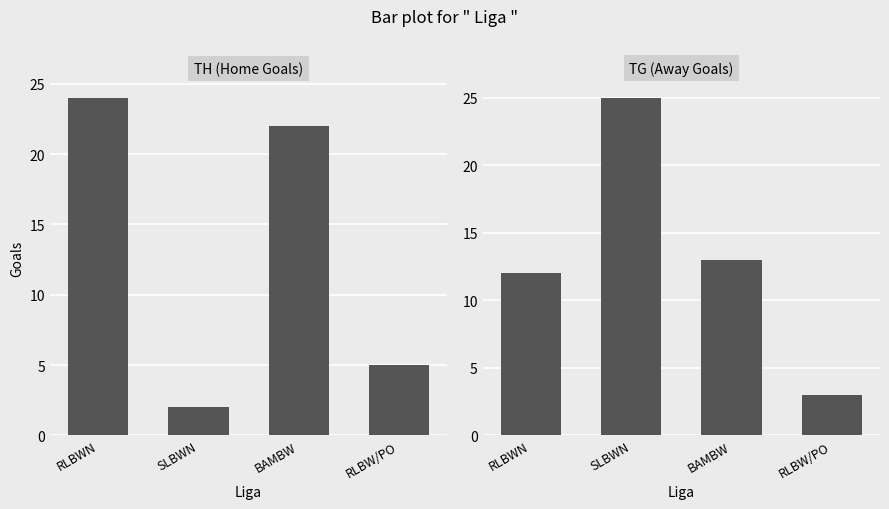

What position from the right is SLBWN?

3